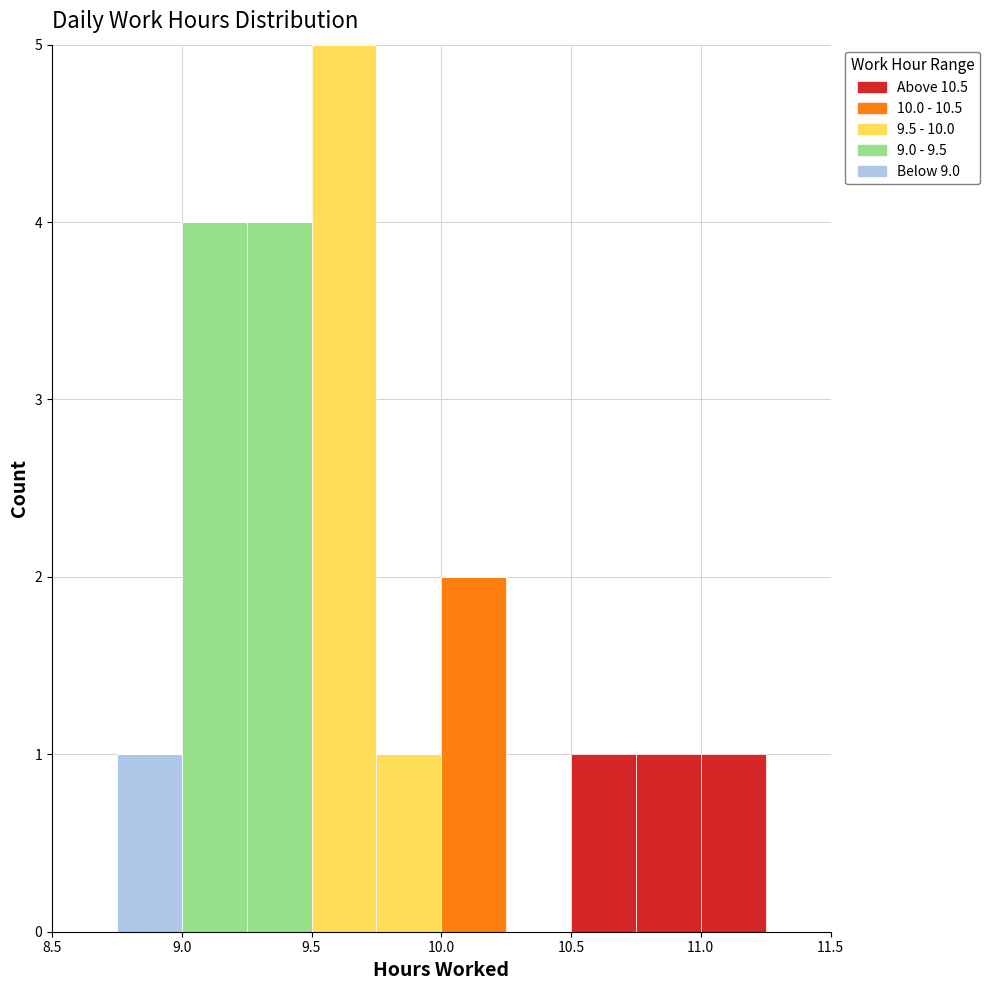

What is the total height of the stacked bar covering 9.50 to 9.75 on the x-axis? The values are not printed on the chart, so give them approximately, as read against the axis.

5